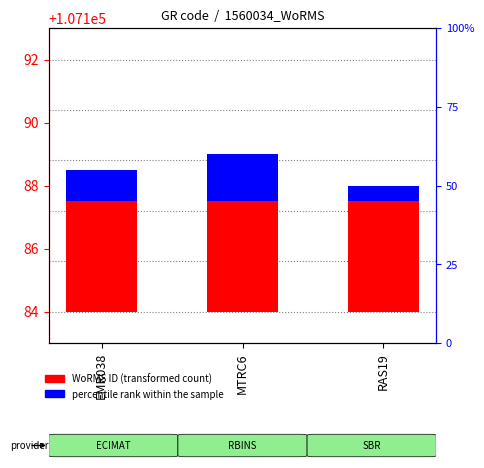

How many series are shown in this chart?

2